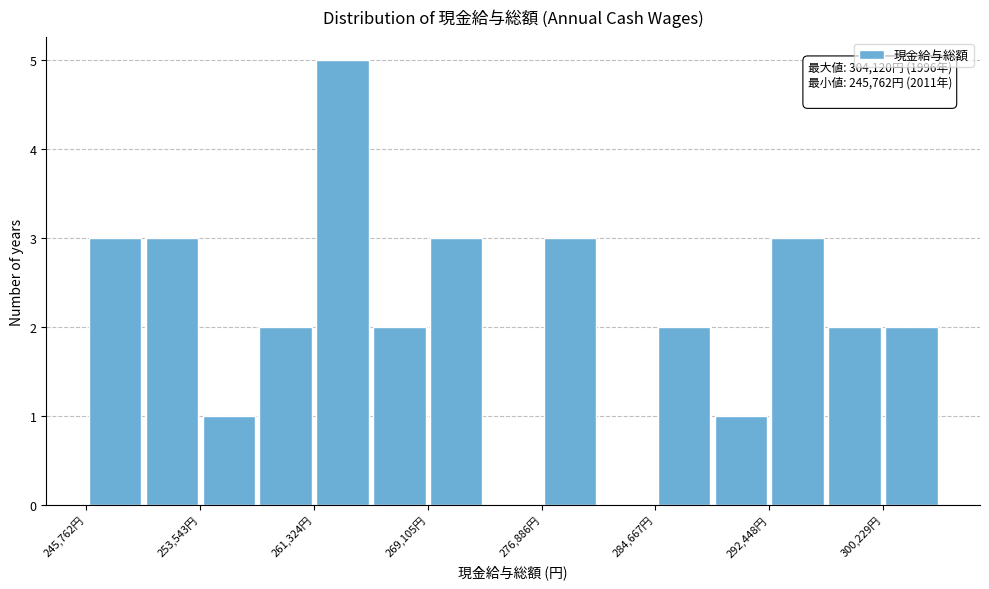

Around what value on the x-axis is the tallest bar? Give the approximate position of its centre, as read against the axis.

263000